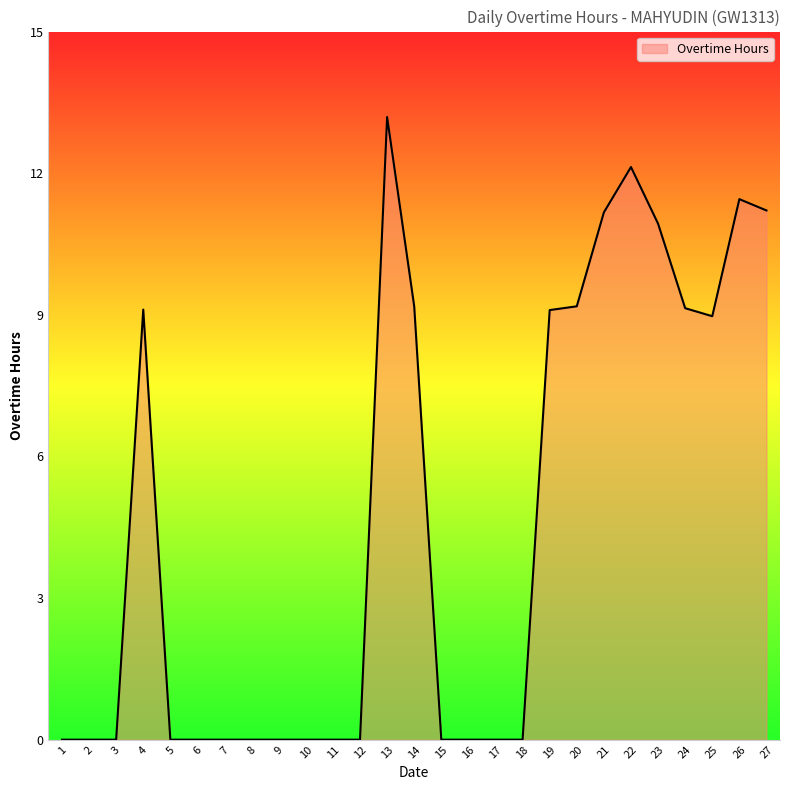

What is the maximum value shown in the chart?

13.2